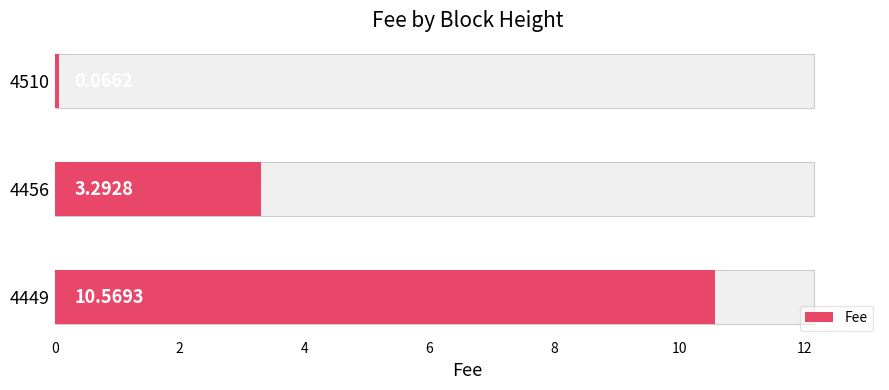

What is the maximum value shown in the chart?

10.6